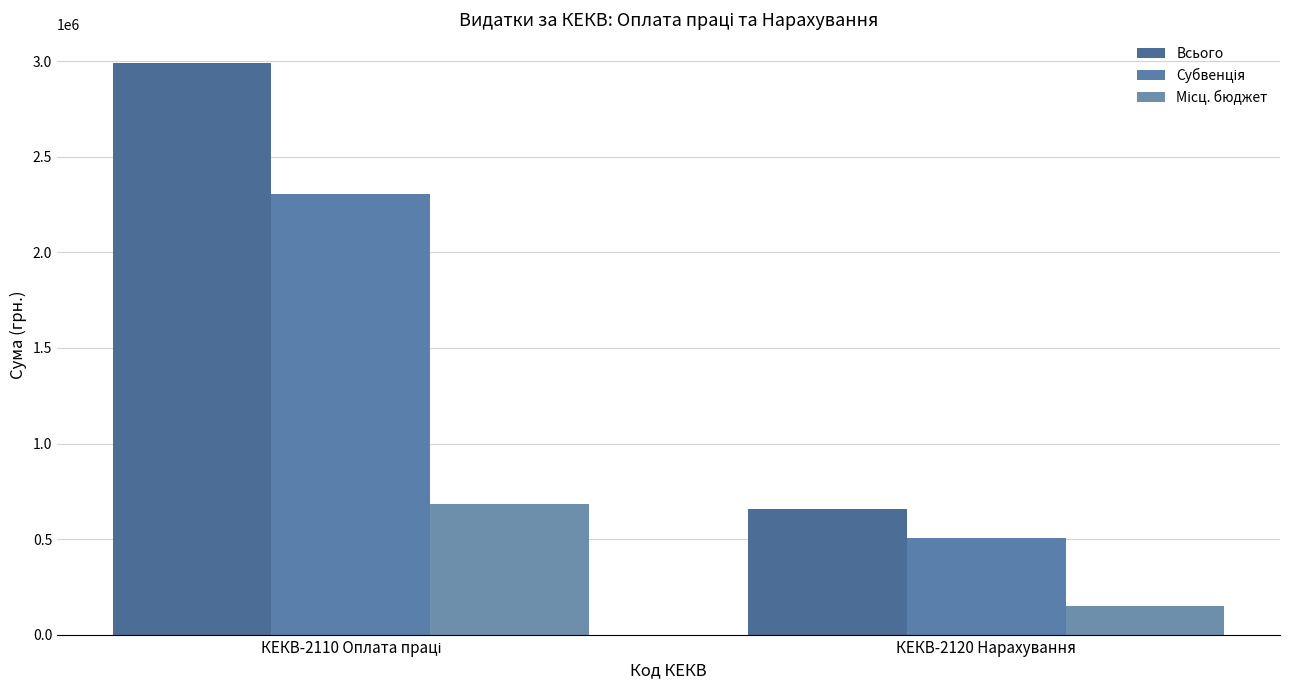

Reading right to left, transcribe all the data shown in this chart.

Всього: КЕКВ-2120 Нарахування=657963	КЕКВ-2110 Оплата праці=2990739
Субвенція: КЕКВ-2120 Нарахування=507437	КЕКВ-2110 Оплата праці=2306532
Місц. бюджет: КЕКВ-2120 Нарахування=150526	КЕКВ-2110 Оплата праці=684207